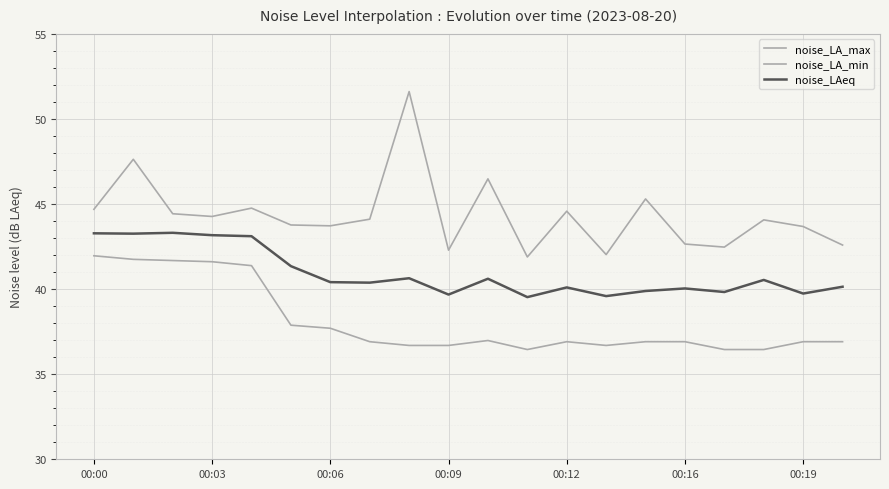

Is this an area chart (filled region under the line)?

No